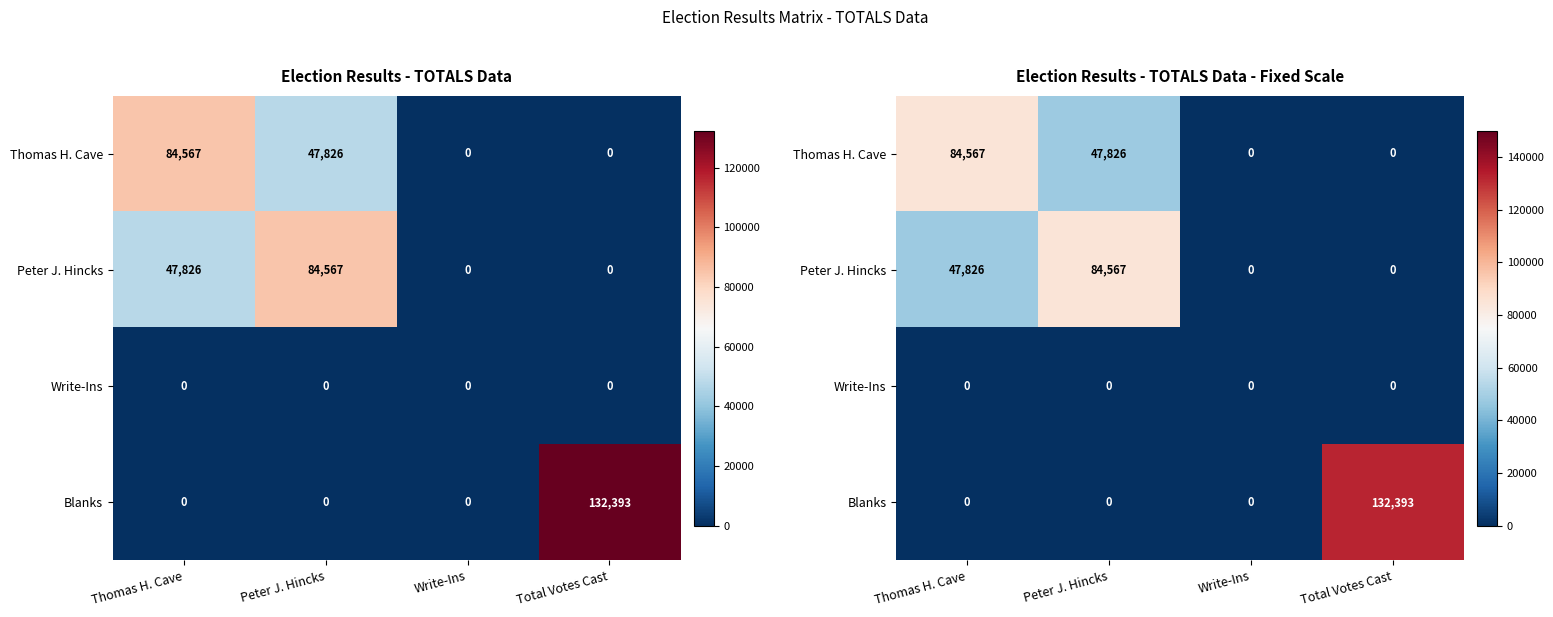

Which series has the largest total across all categories?

Thomas H. Cave